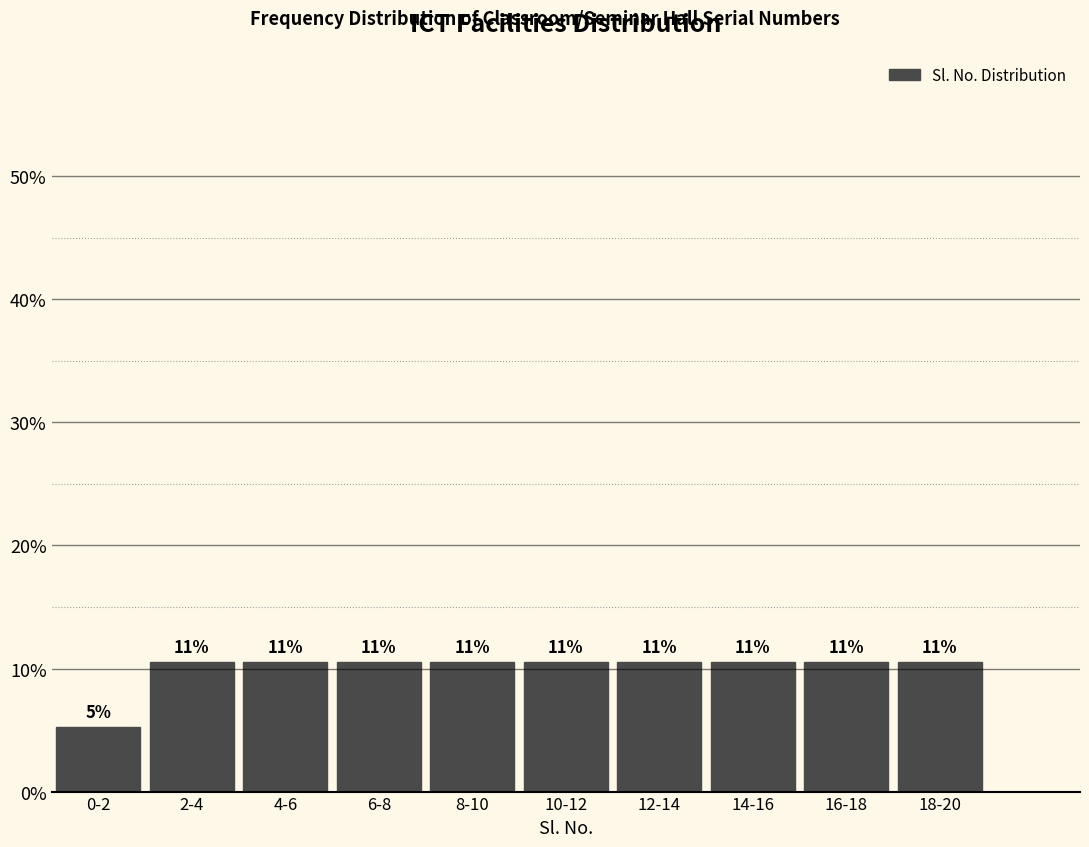

Does the chart contain any negative values?

No